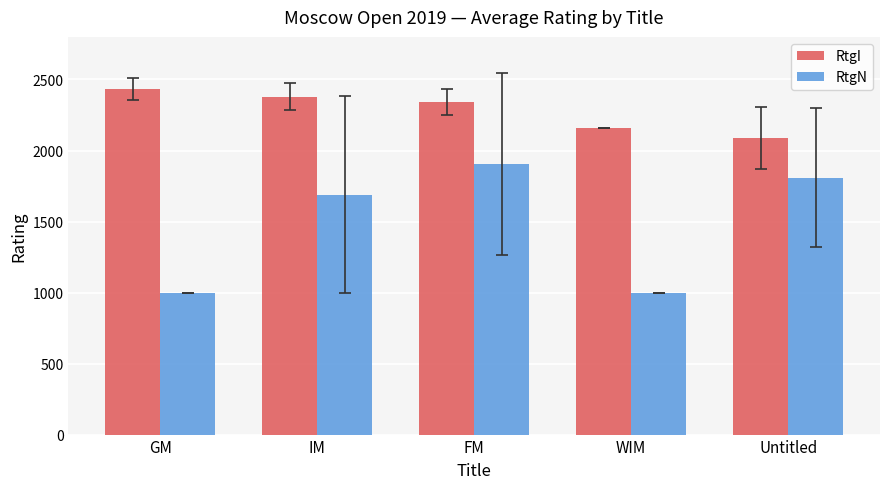

The RtgN series shows 3387.6 at FM. True or false?

False